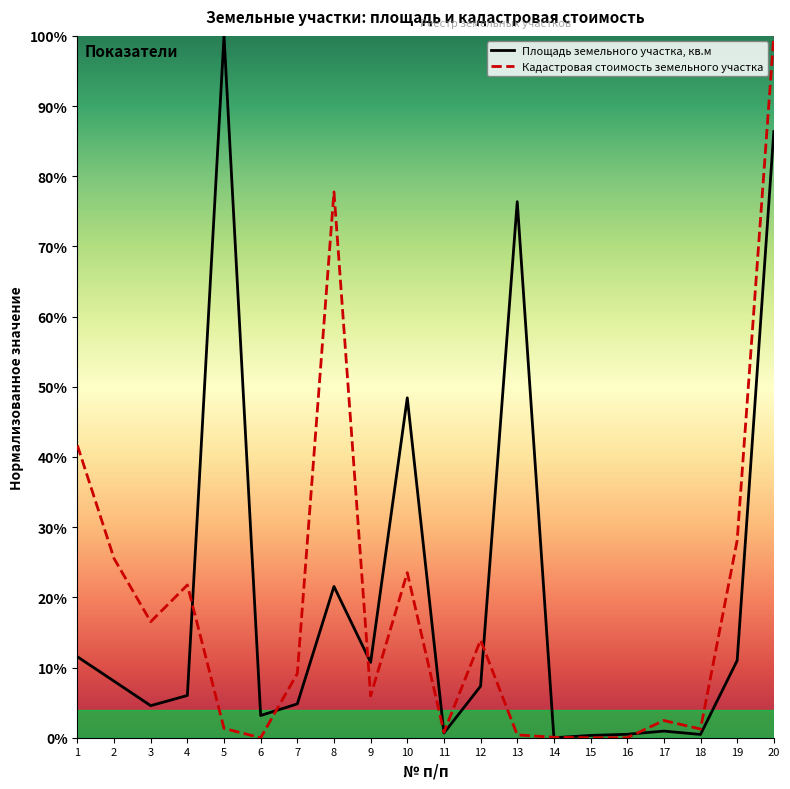

What is the difference between the maximum and minimum values in the Кадастровая стоимость земельного участка series?

1.0